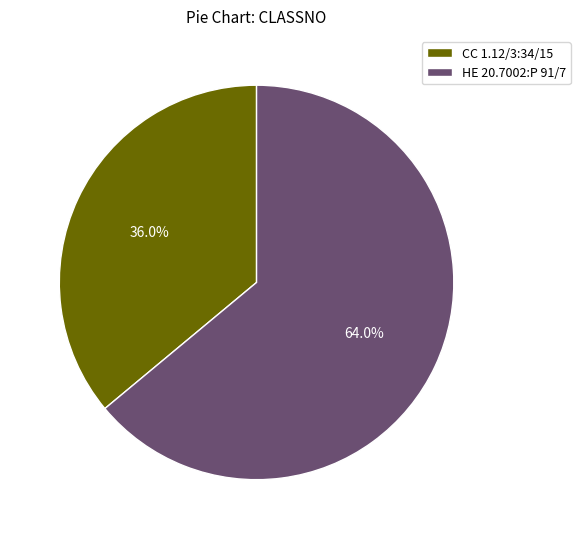

Does any single category account for the majority?

Yes